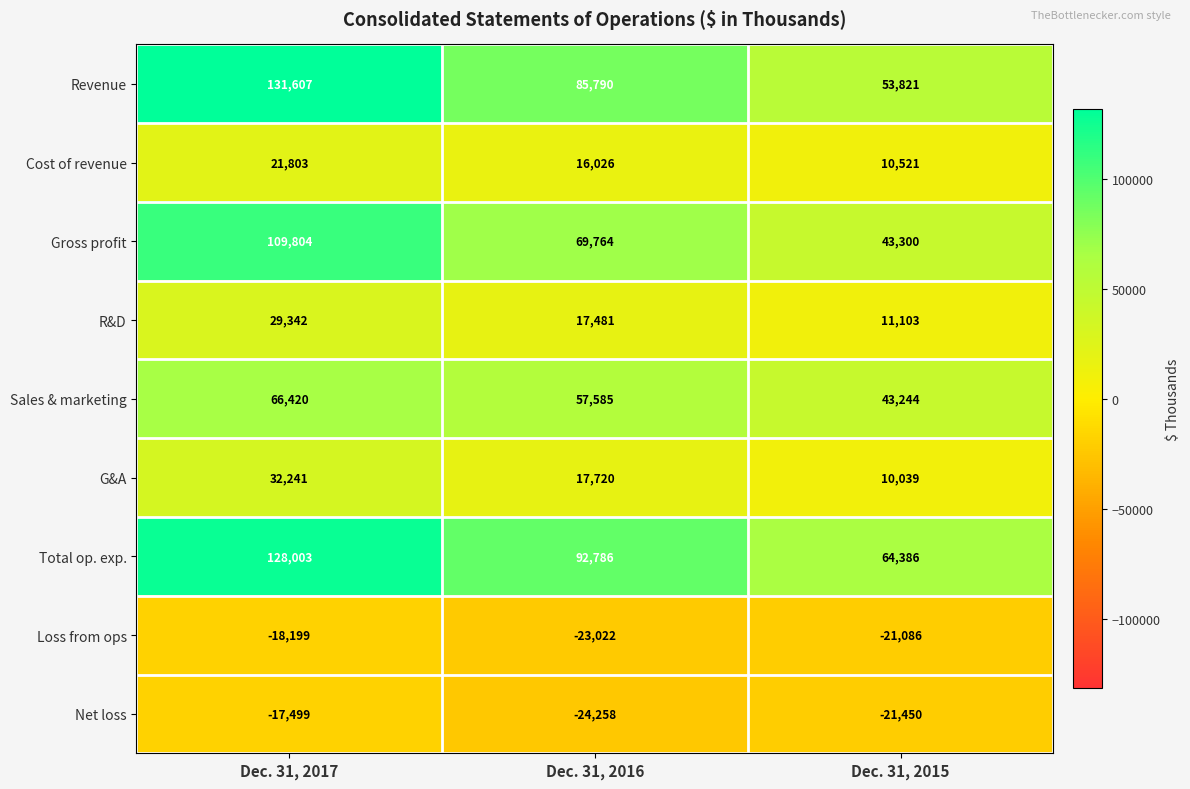

What is the difference between the highest and lowest values at Dec. 31, 2015?

85836